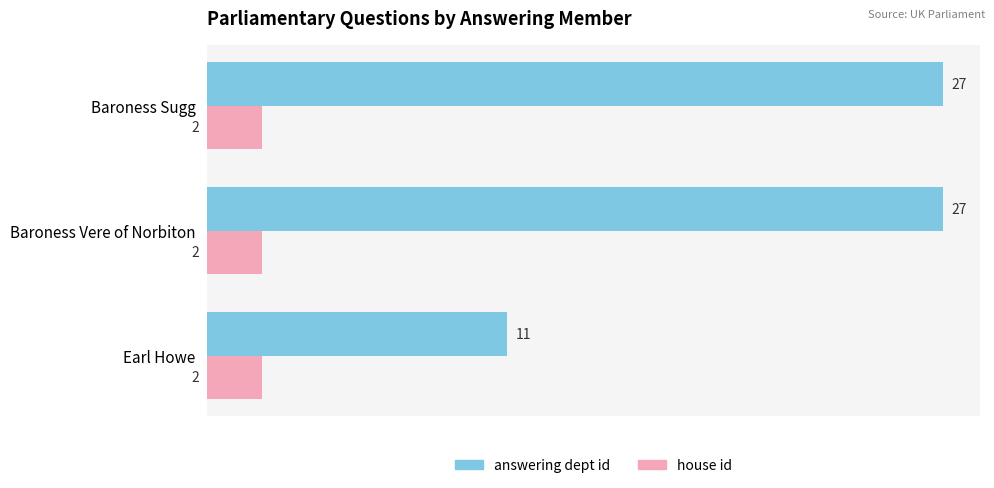

How many data points in answering dept id are less than 27?

1